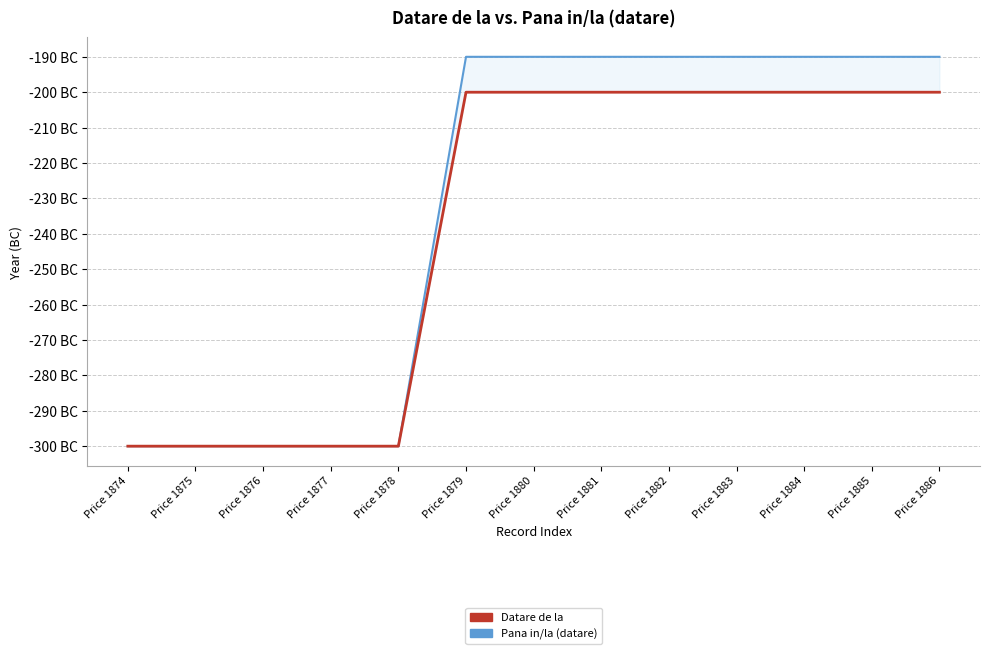

What is the total value across all series at Price 1884?

-390